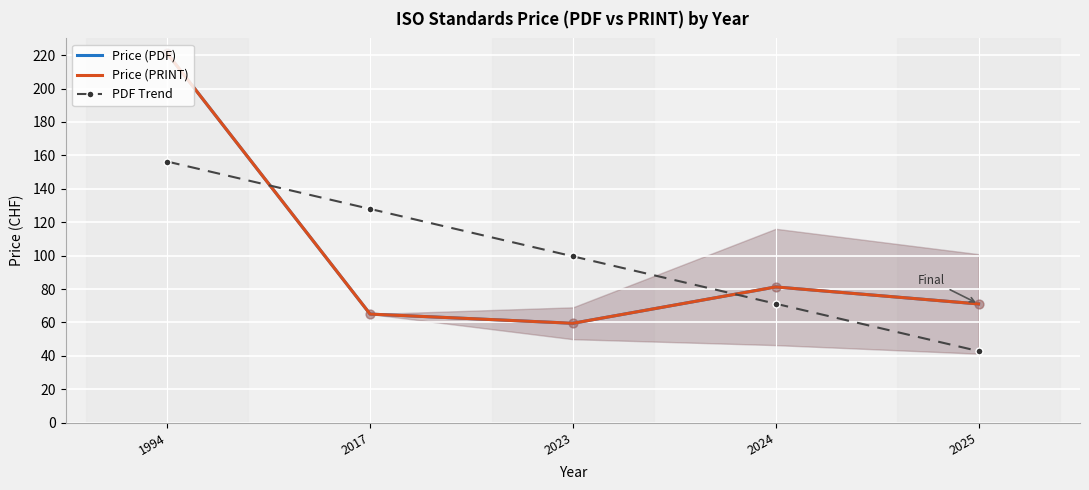

At which category is the sum across all series the highest?

1994